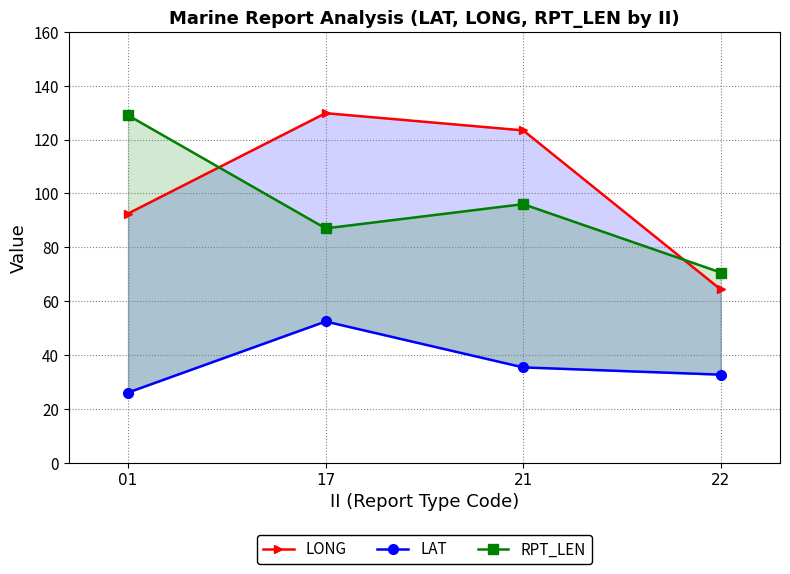

Which series has the largest total across all categories?

LONG